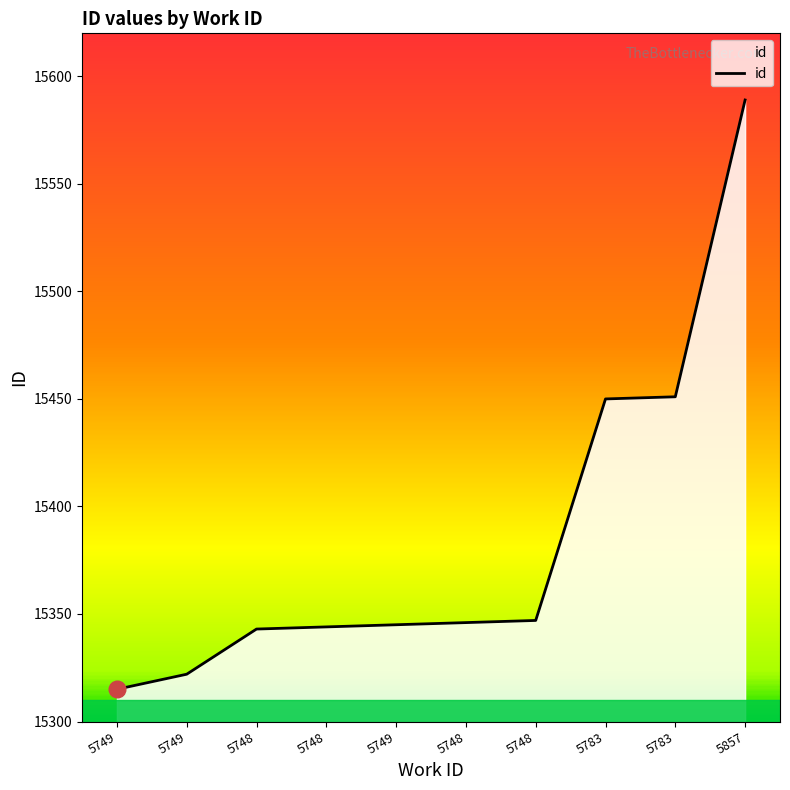

How many lines are shown in the chart?

1